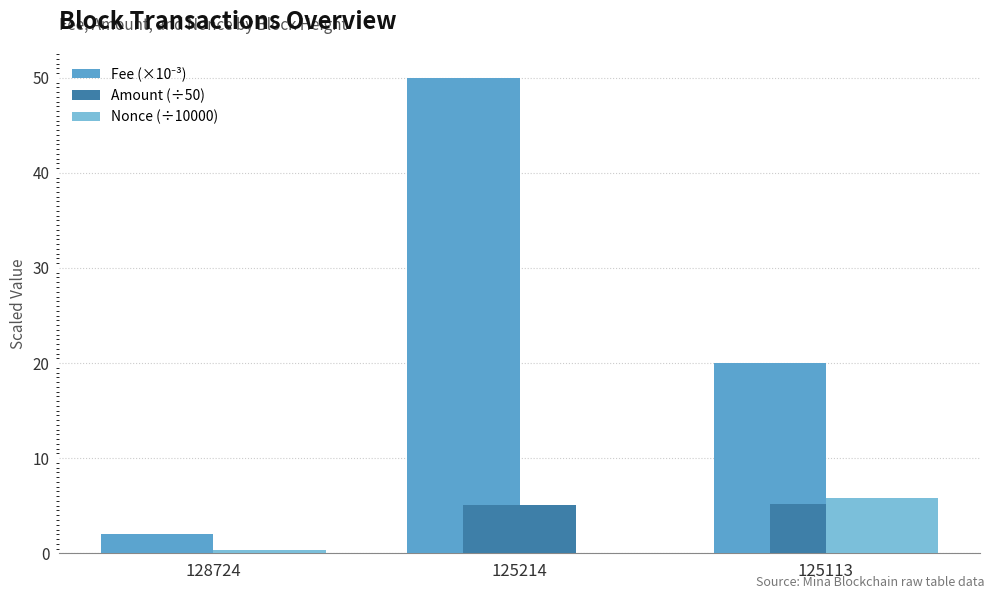

What is the difference between the Nonce (÷10000) values at 125214 and 128724?

0.3